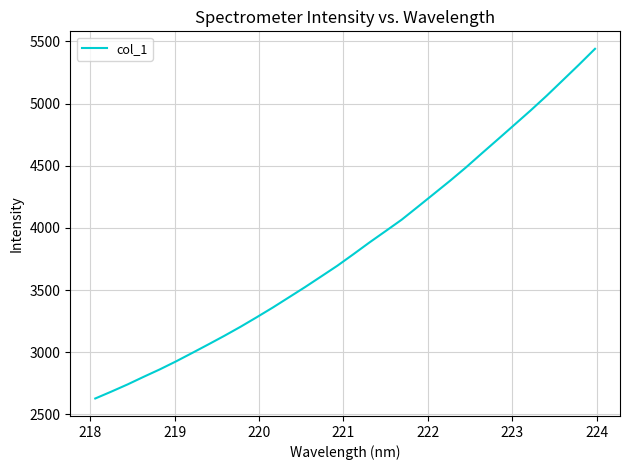

Does the chart display data point markers on the line(s)?

No